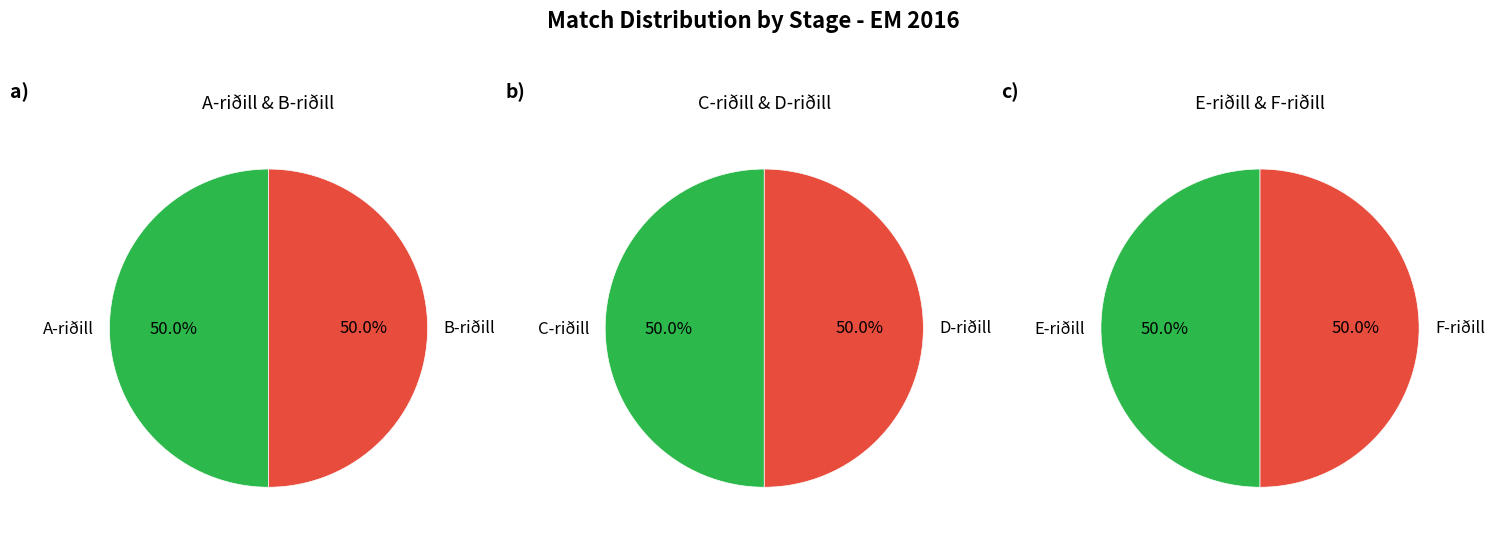

Between F-riðill and E-riðill, which is larger?

F-riðill